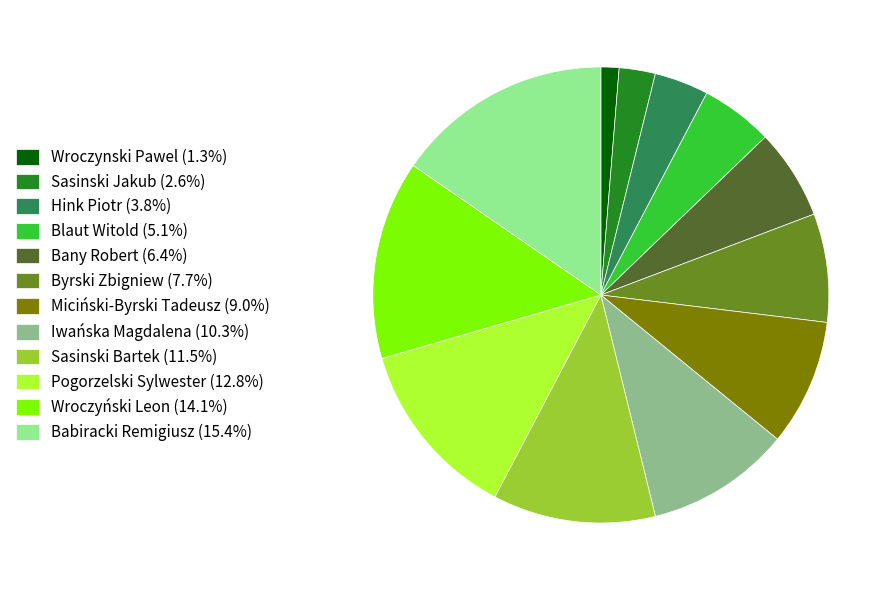

Is there a majority slice in this chart?

No